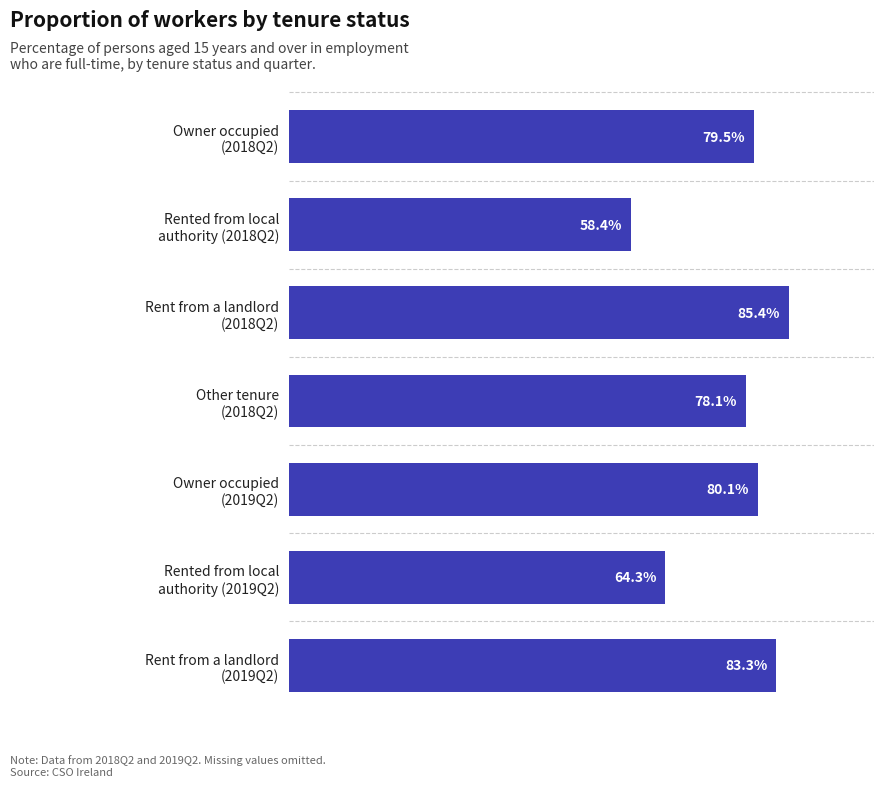

Does the chart contain any negative values?

No